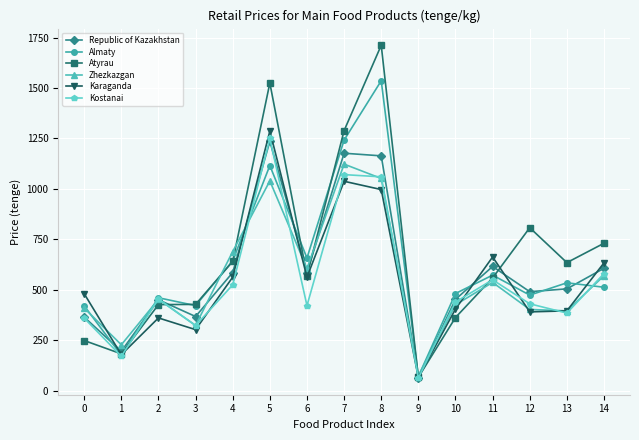

The Almaty series shows 658 at 6. True or false?

True